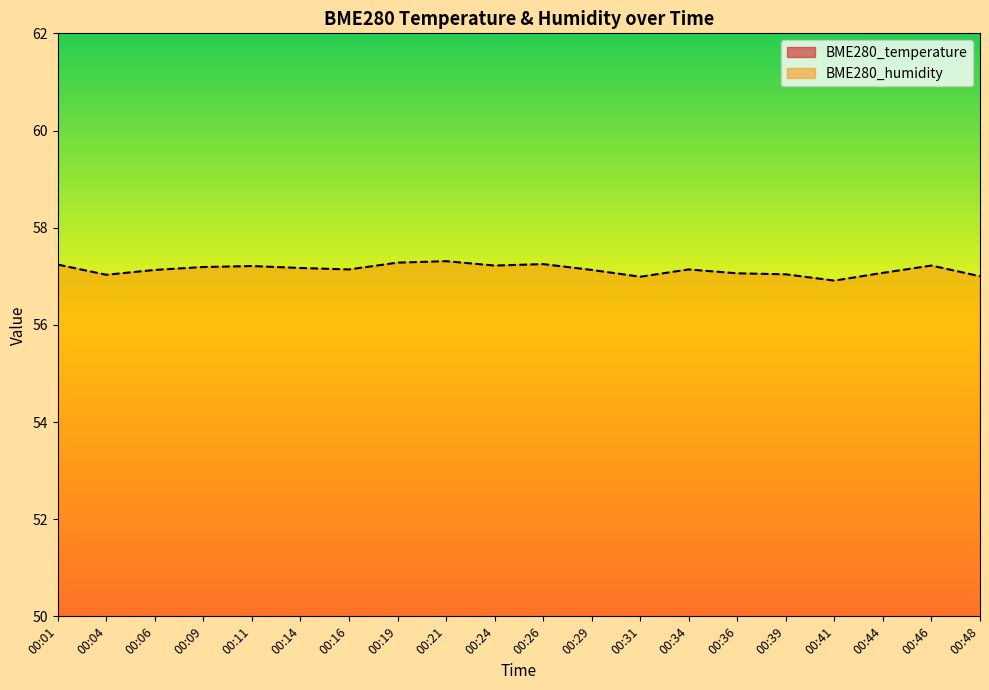

Rank the categories by BME280_humidity value from lowest to highest.

00:41, 00:31, 00:48, 00:04, 00:39, 00:36, 00:44, 00:06, 00:29, 00:16, 00:34, 00:14, 00:09, 00:11, 00:24, 00:46, 00:01, 00:26, 00:19, 00:21